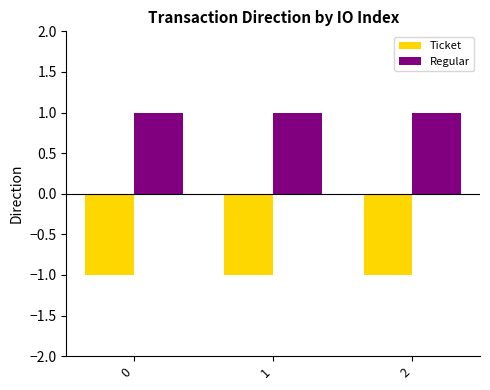

What is the approximate value of Regular at 2?

1